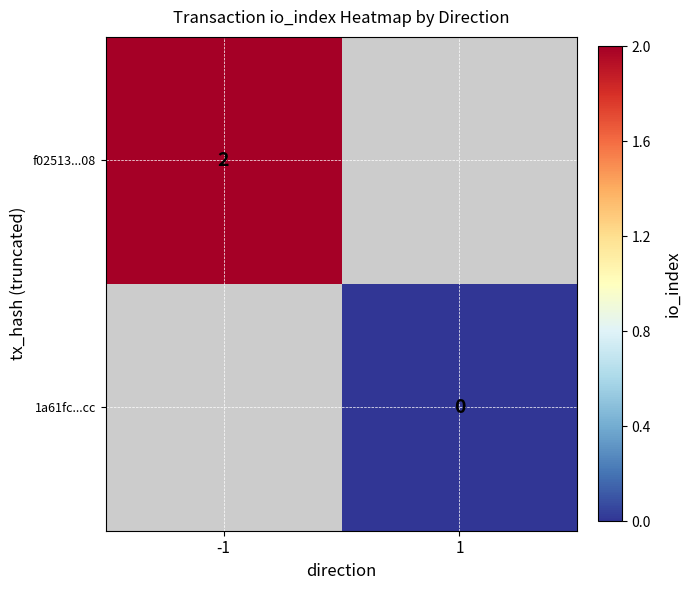

True or false: f02513...08 has a value of 1.0 at -1.

False